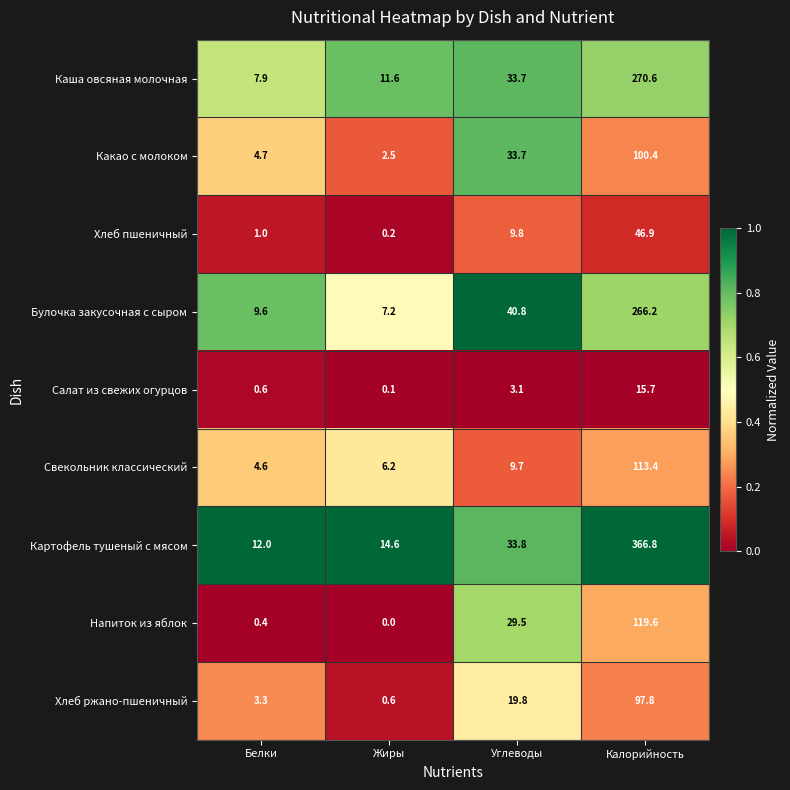

Is it true that Картофель тушеный с мясом equals 15.6 at Углеводы?

False